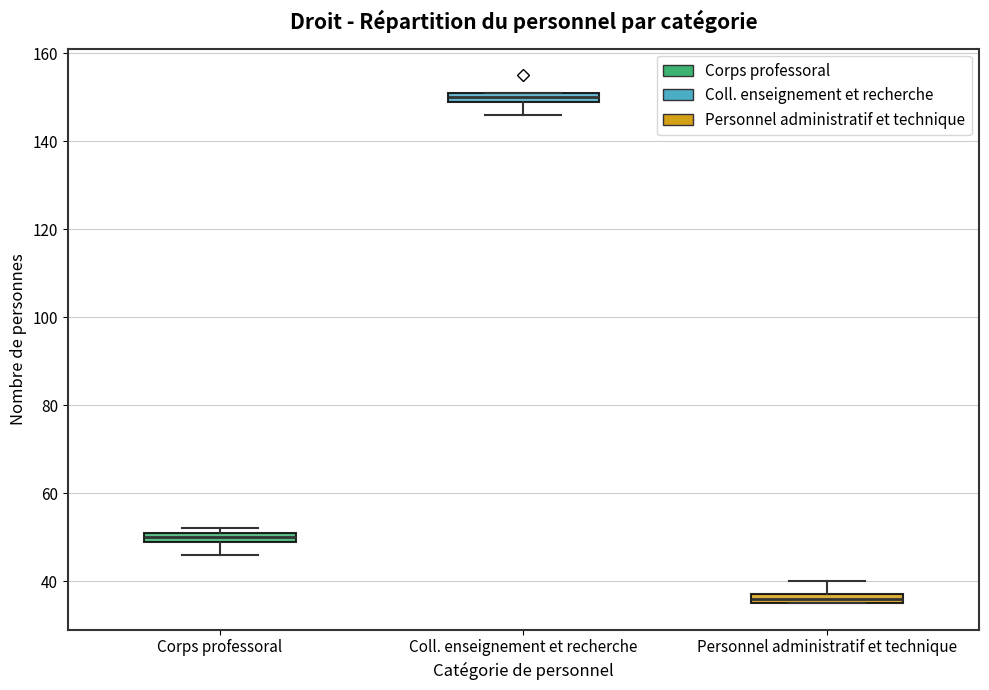

Which box's median line is the highest?

Coll. enseignement et recherche